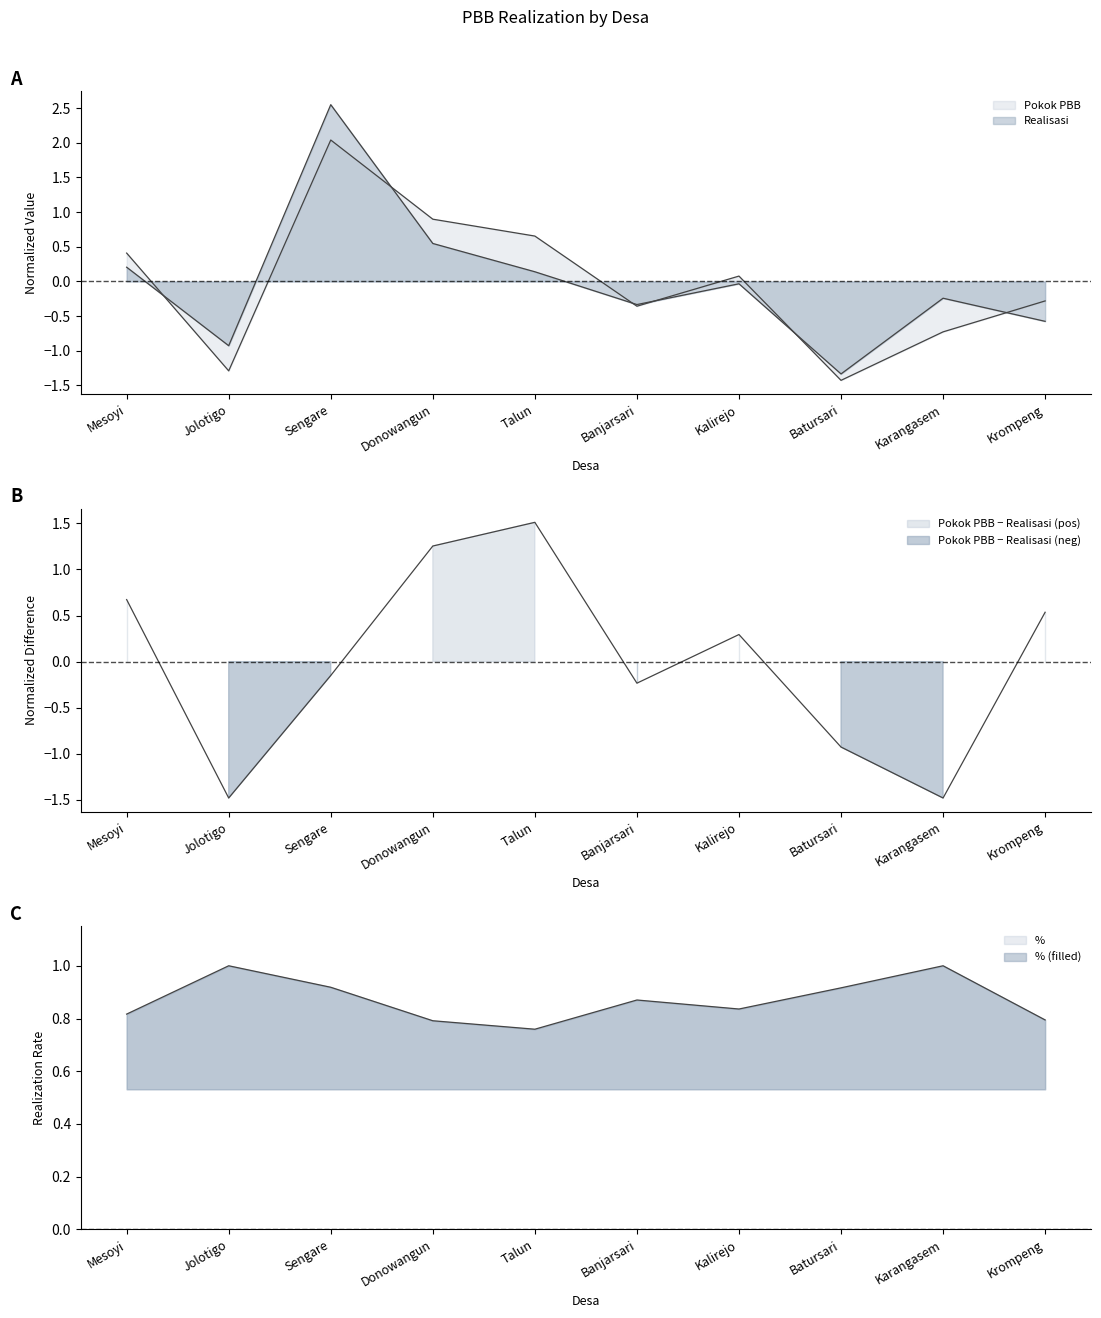

What is the label of the 6th point from the left?

Banjarsari